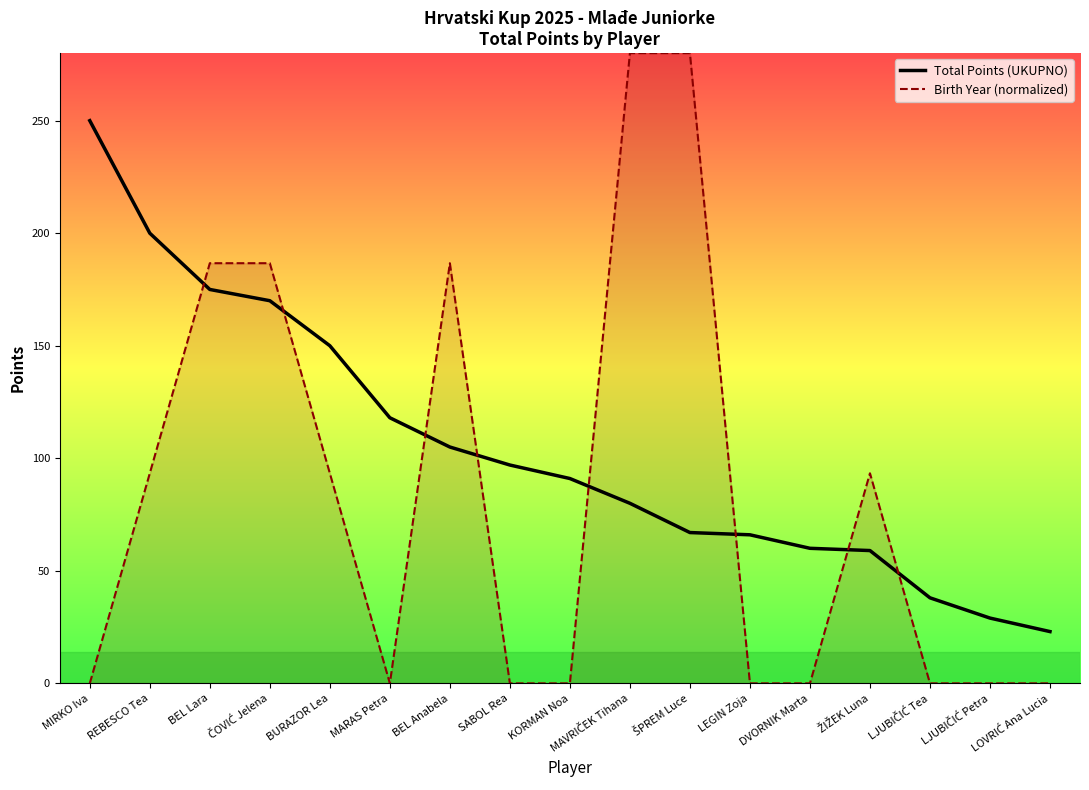

At ŠPREM Luce, list the series in order from largest to smallest.

Birth Year (normalized), Total Points (UKUPNO)